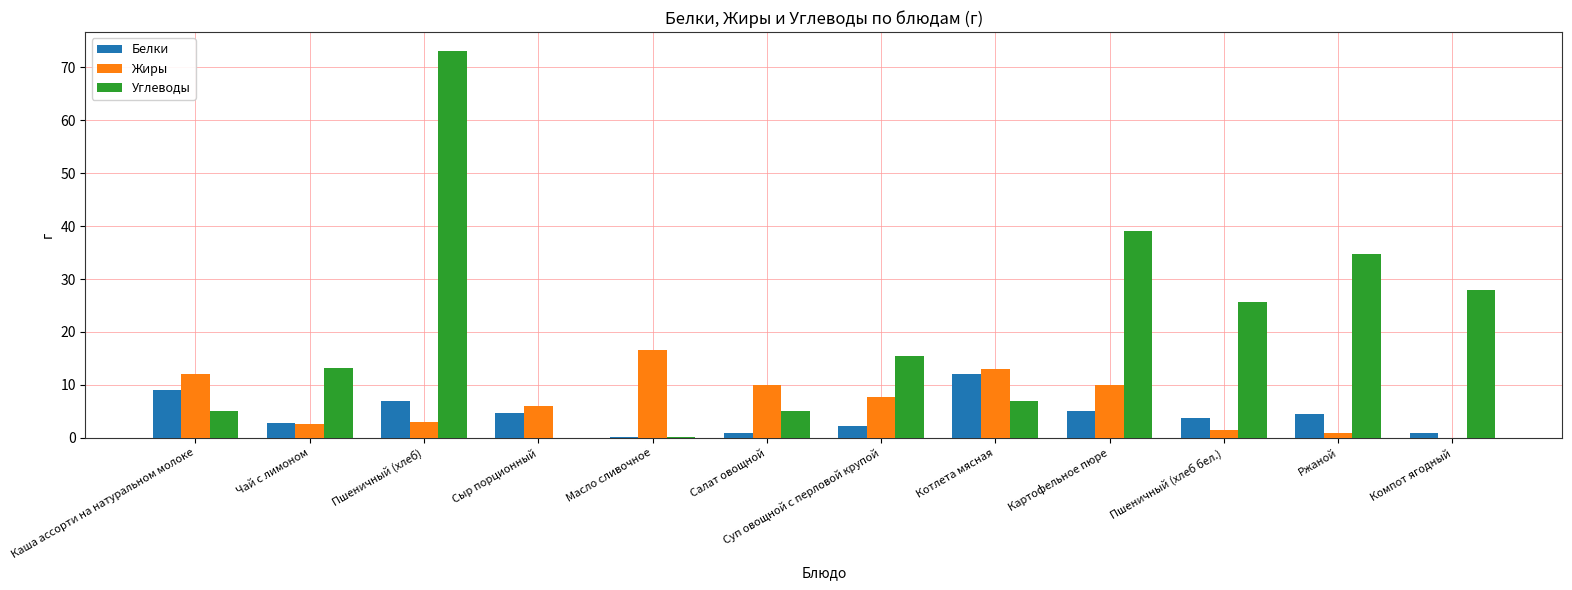

Is the value of Углеводы at Картофельное пюре greater than the value of Белки at Каша ассорти на натуральном молоке?

Yes